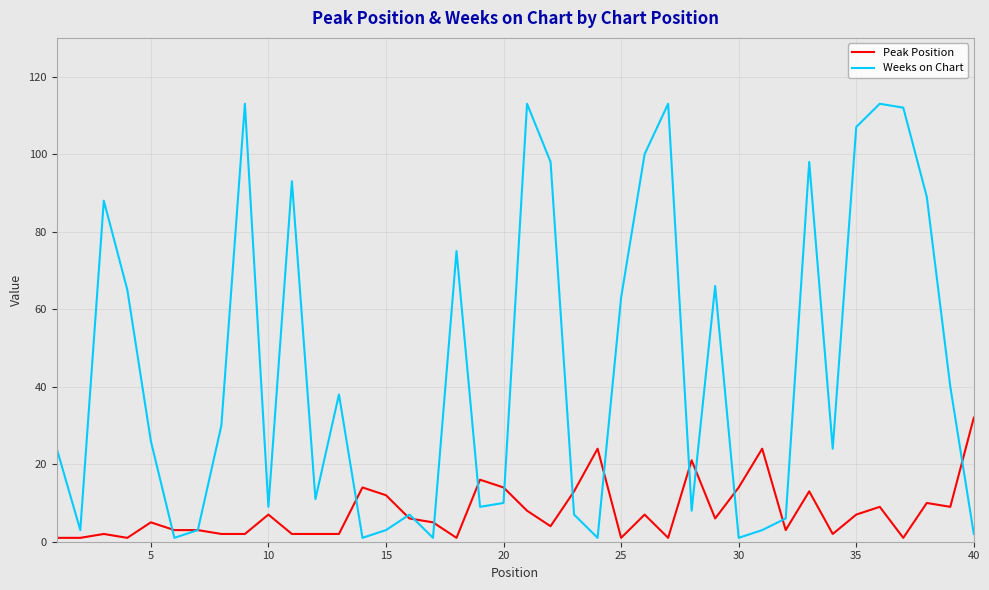

True or false: Weeks on Chart has more than 1 points higher than both neighbors.

True